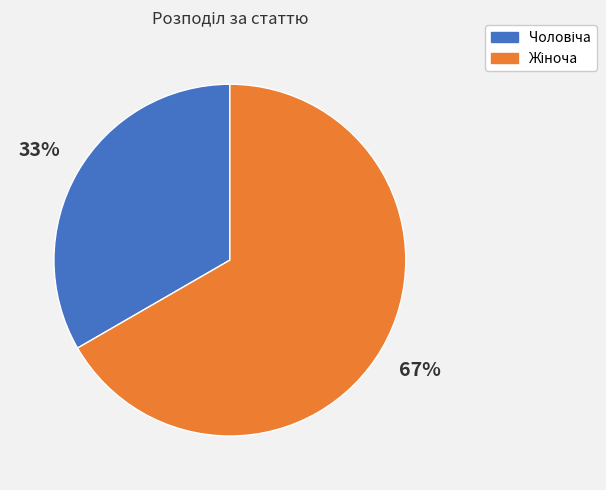

Is there any slice that represents more than half of the pie?

Yes